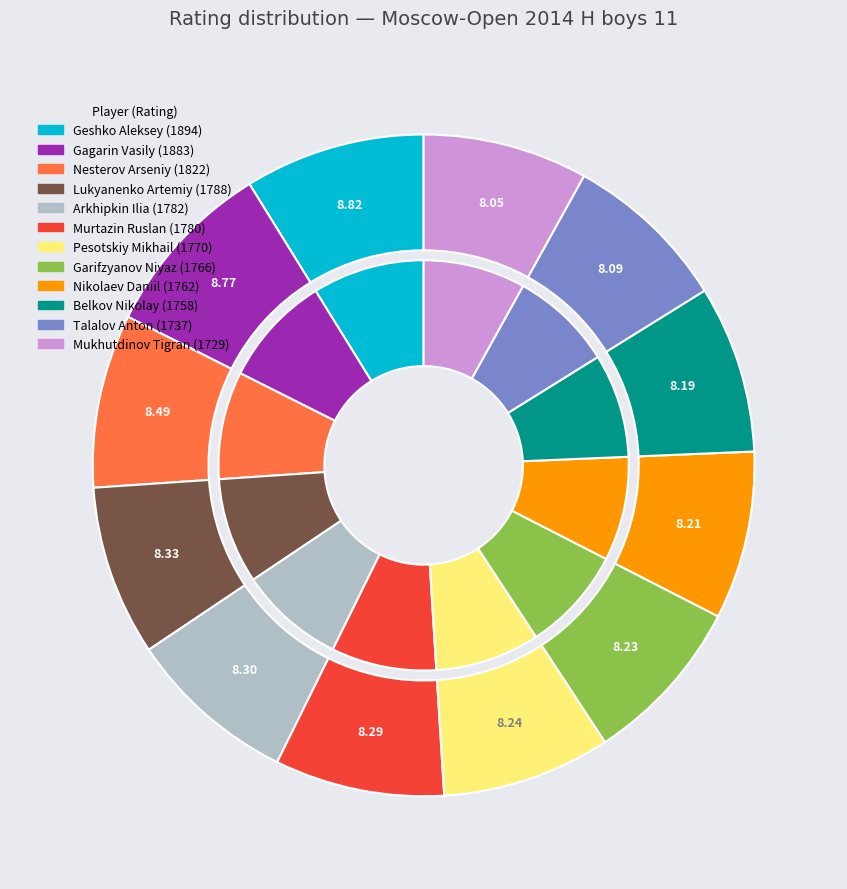

True or false: 1822 accounts for 8% of the total.

True